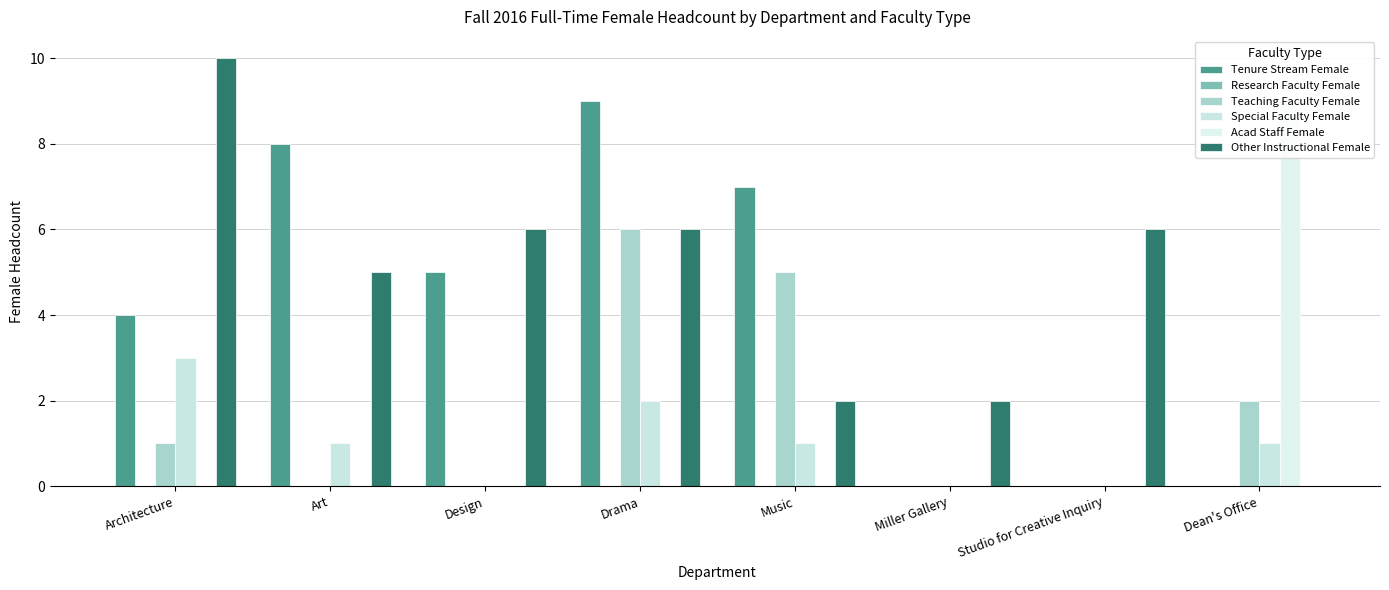

What is the label of the 8th bar from the left?

Dean's Office